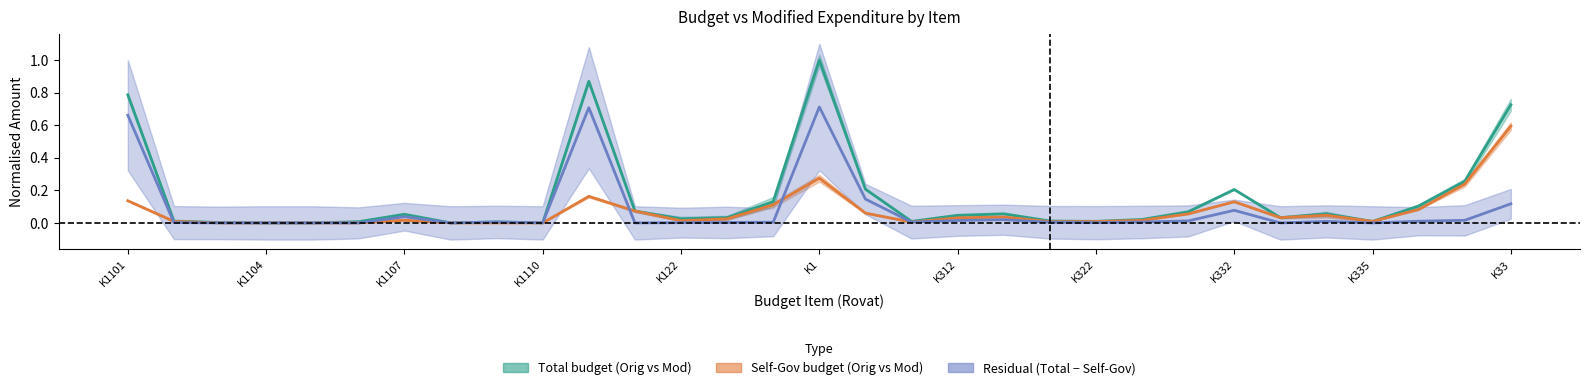

Between K1 and 23, which series saw the biggest shift?

Total Budget Orig vs Mod